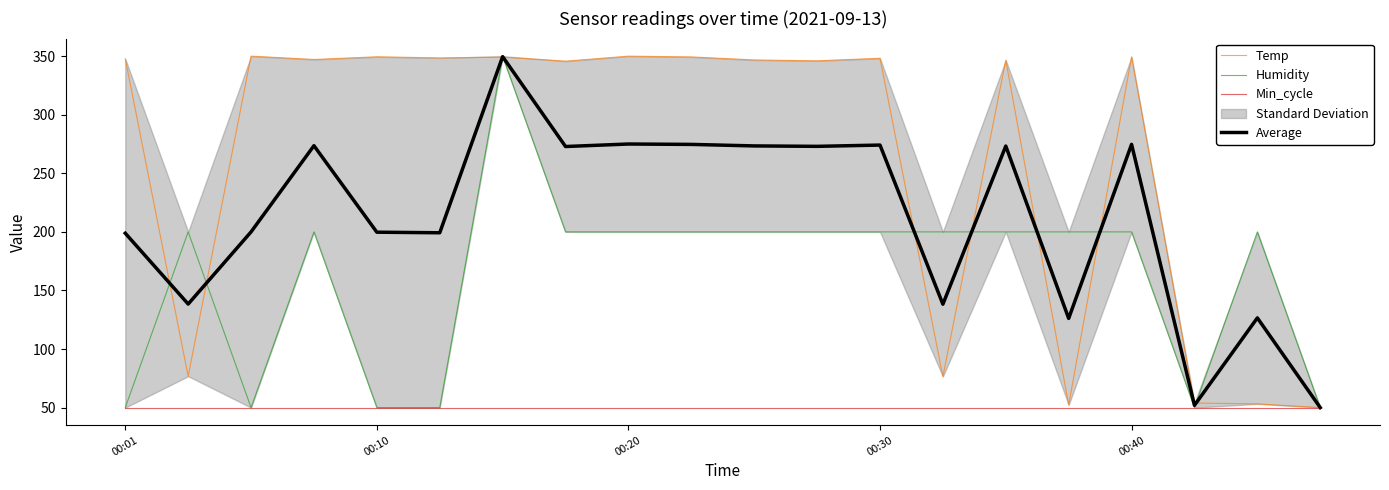

What is the minimum value for Min_cycle?

50.0